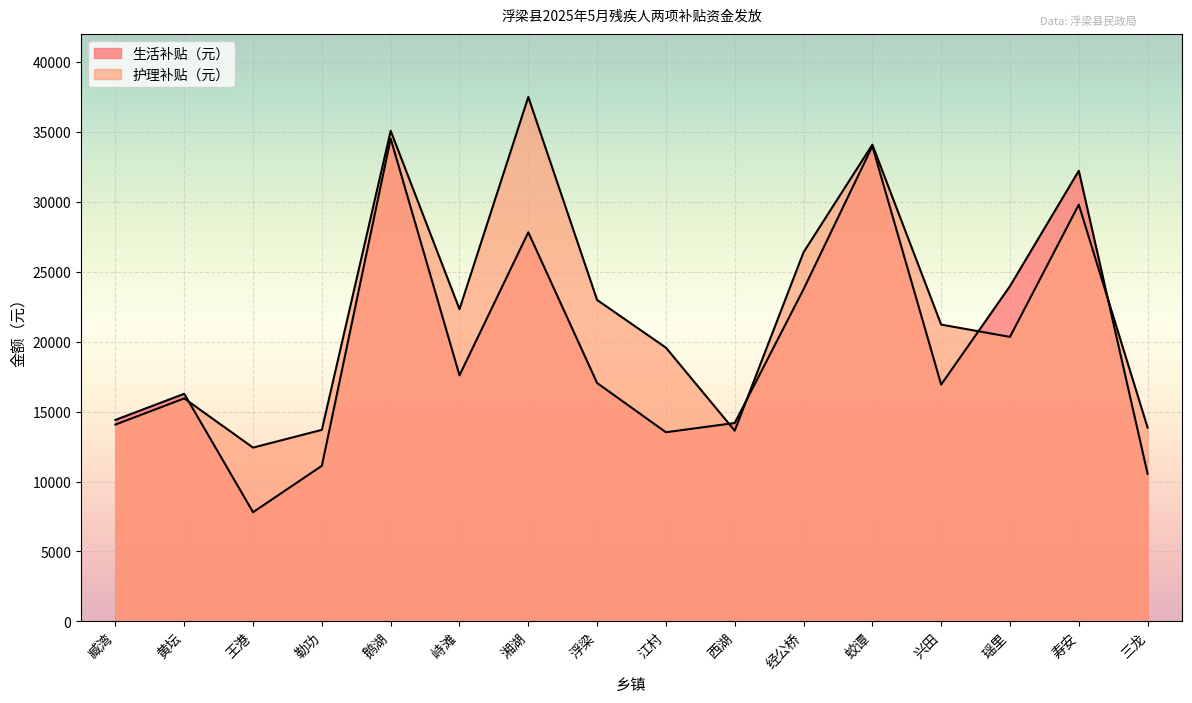

In 护理补贴（元）, how many points are lower than both neighbors (excluding endpoints)?

4